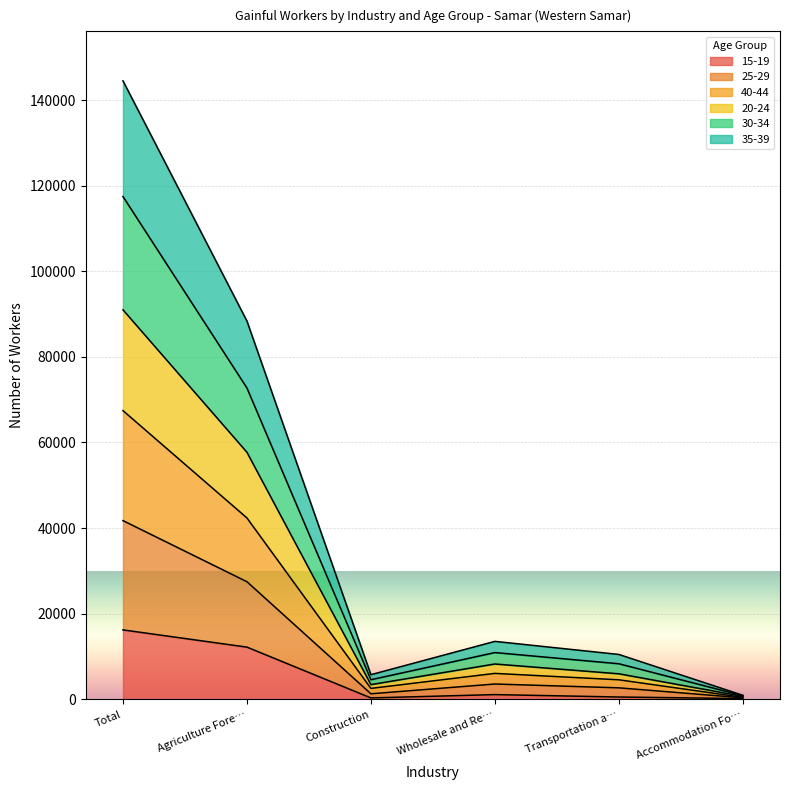

Rank the categories by 35-39 value from lowest to highest.

Accommodation Fo…, Construction, Transportation a…, Wholesale and Re…, Agriculture Fore…, Total